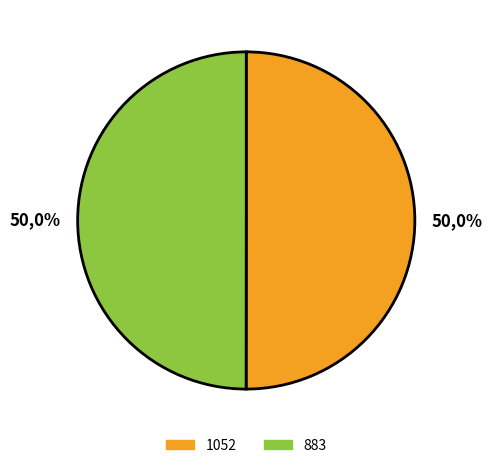

The 883 slice represents 50% of the pie. True or false?

True